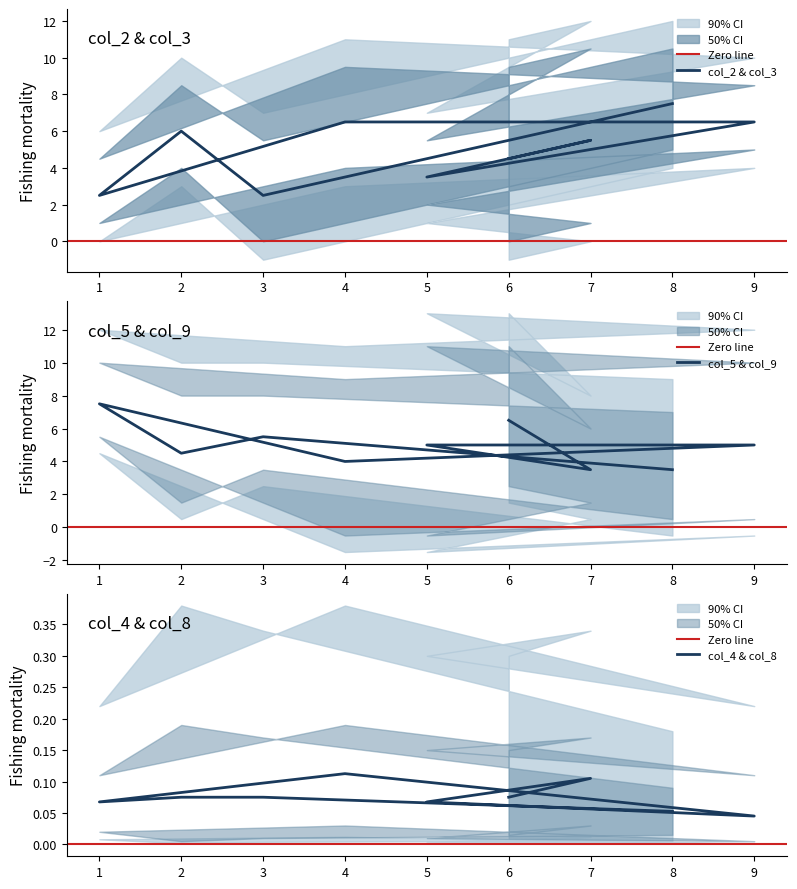

What is the sum of the col_9 values at 4 and 5?

8